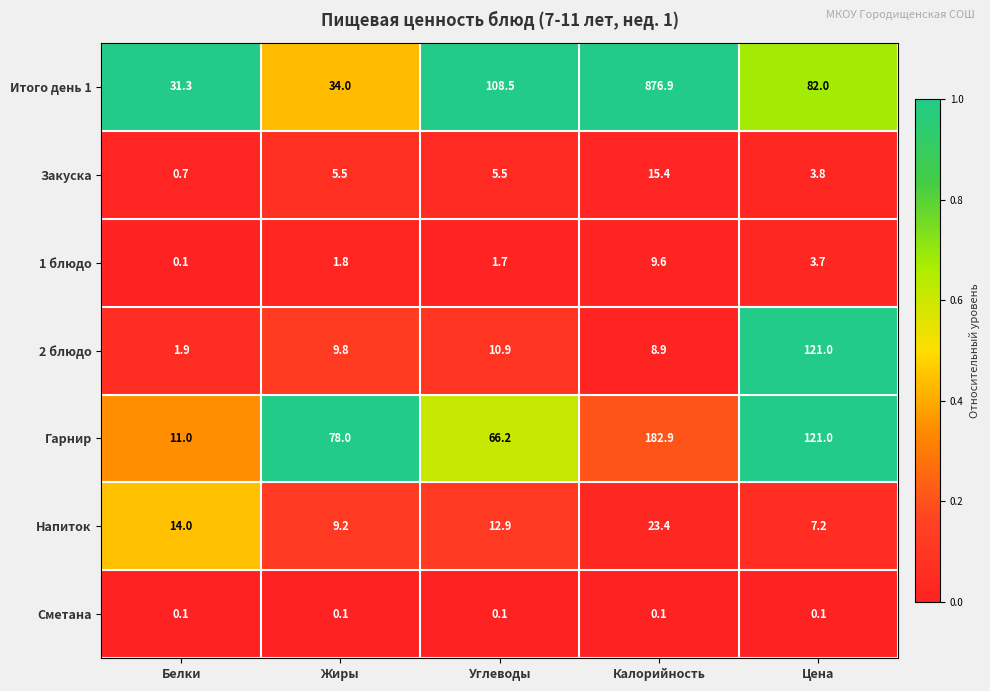

Between Белки and Углеводы, which series saw the biggest shift?

Итого день 1